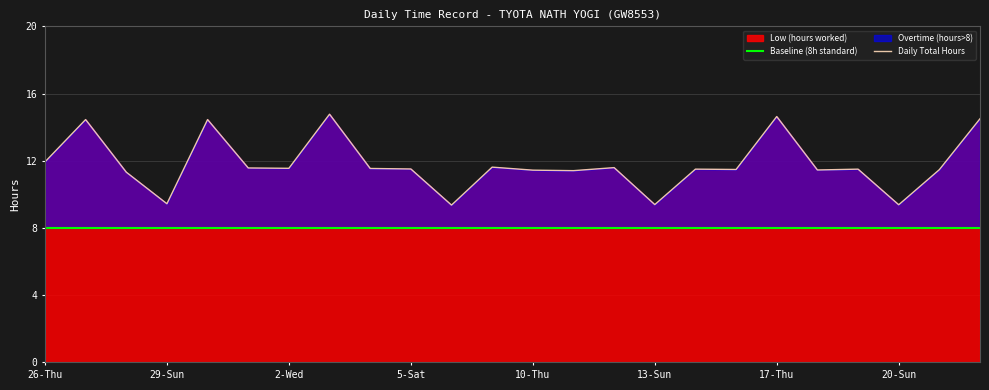

What is the maximum value for Low (hours worked)?

14.8